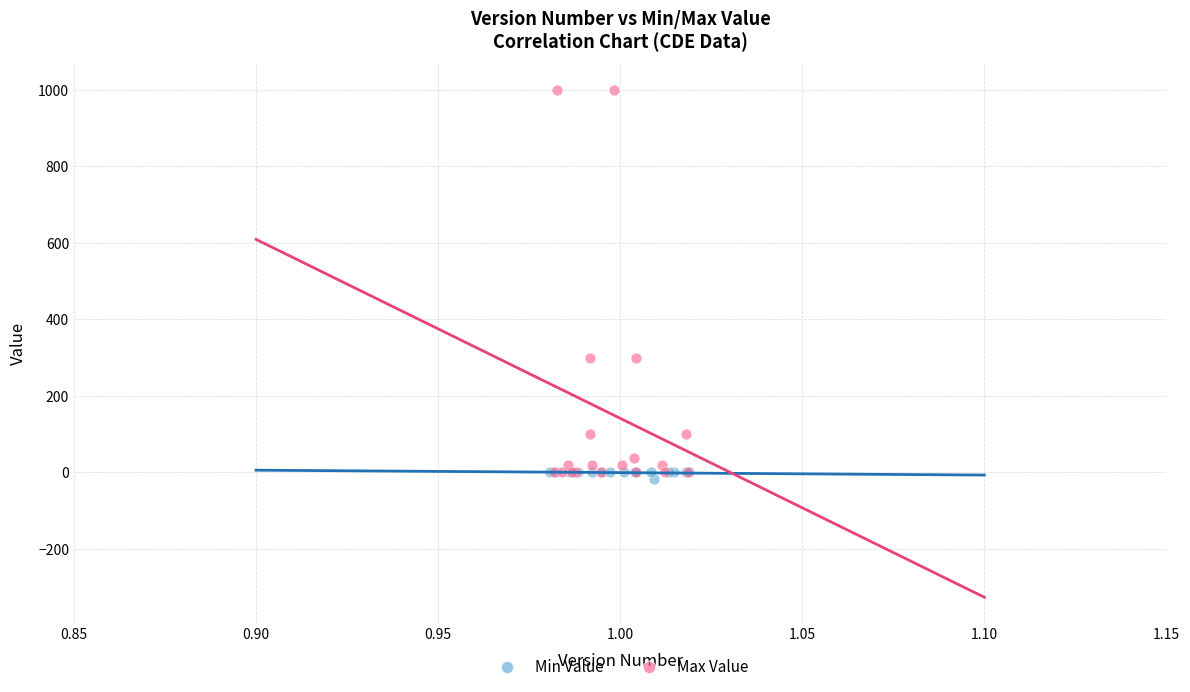

Which series has the widest spread of Y values?

Max Value